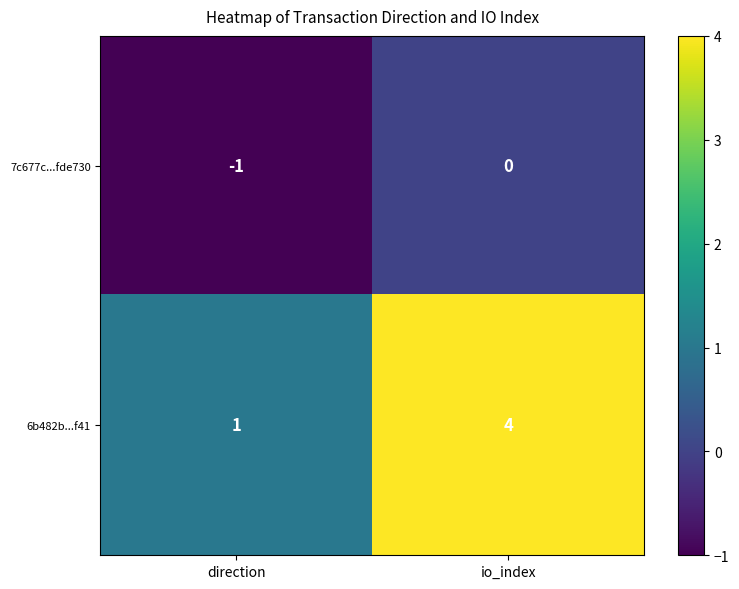

At direction, list the series in order from smallest to largest.

7c677c...fde730, 6b482b...f41